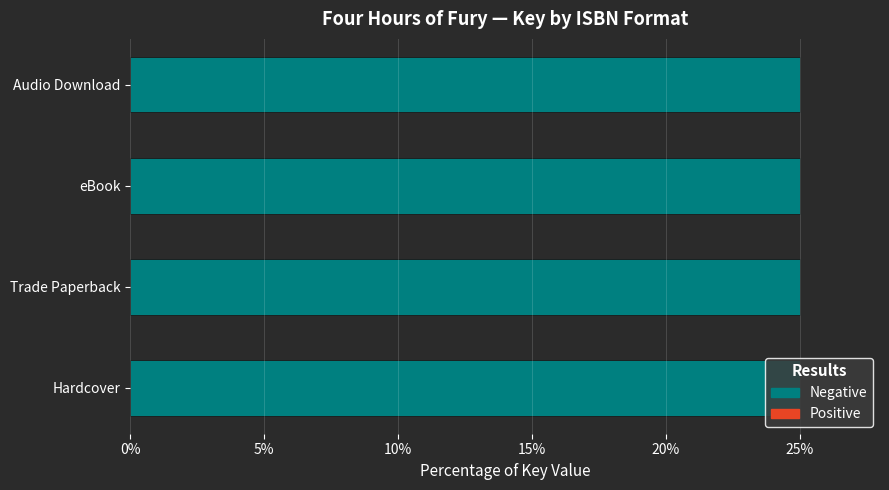

What are all the series names shown in the legend?

Negative, Positive